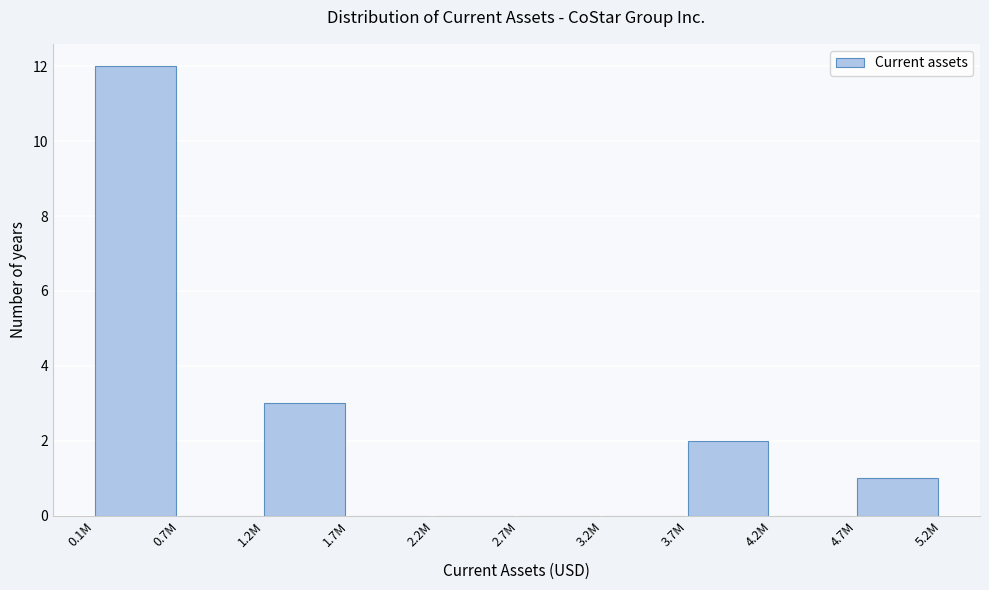

Reading left to right, what are all the values shown in this chart?

0.1M=12	0.7M=0	1.2M=3	1.7M=0	2.2M=0	2.7M=0	3.2M=0	3.7M=2	4.2M=0	4.7M=1